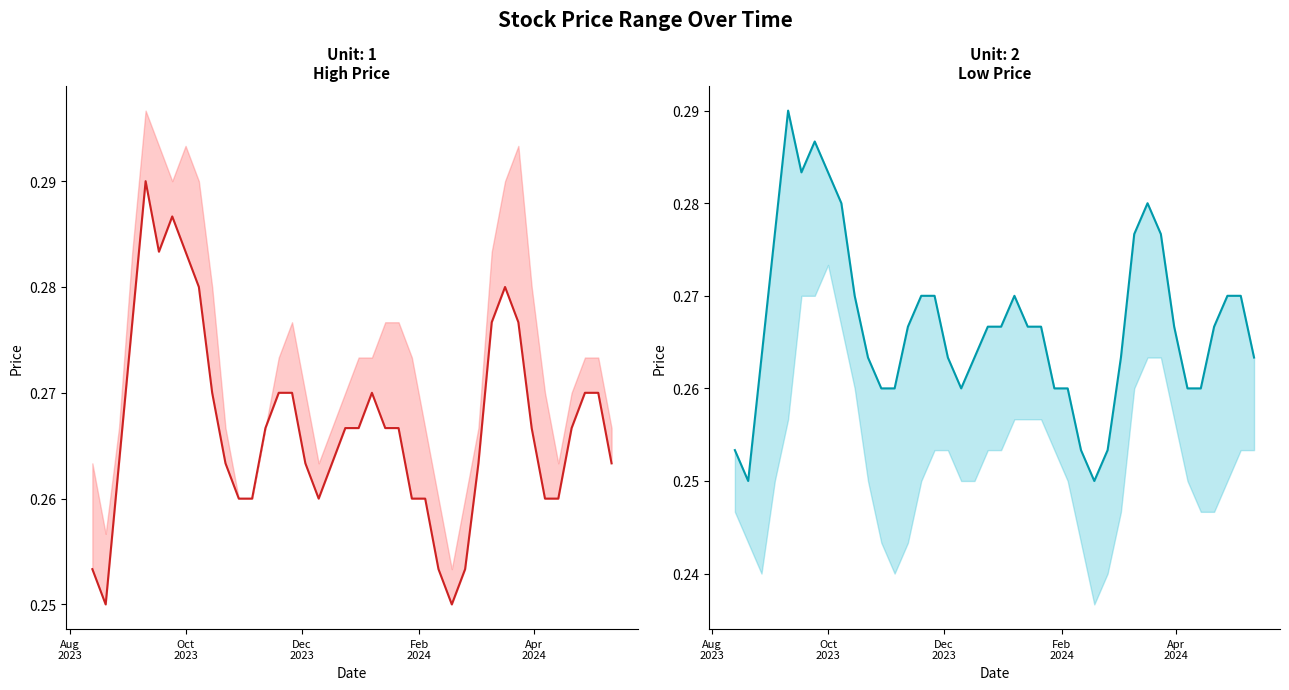

True or false: there are more than 2 points higher than both neighbors.

True